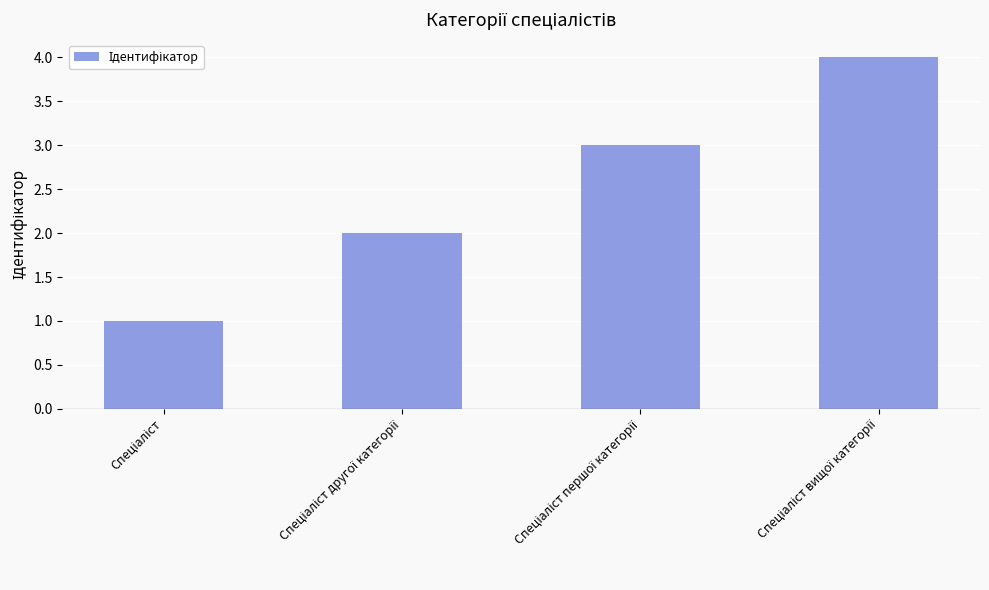

What is the maximum value shown in the chart?

4